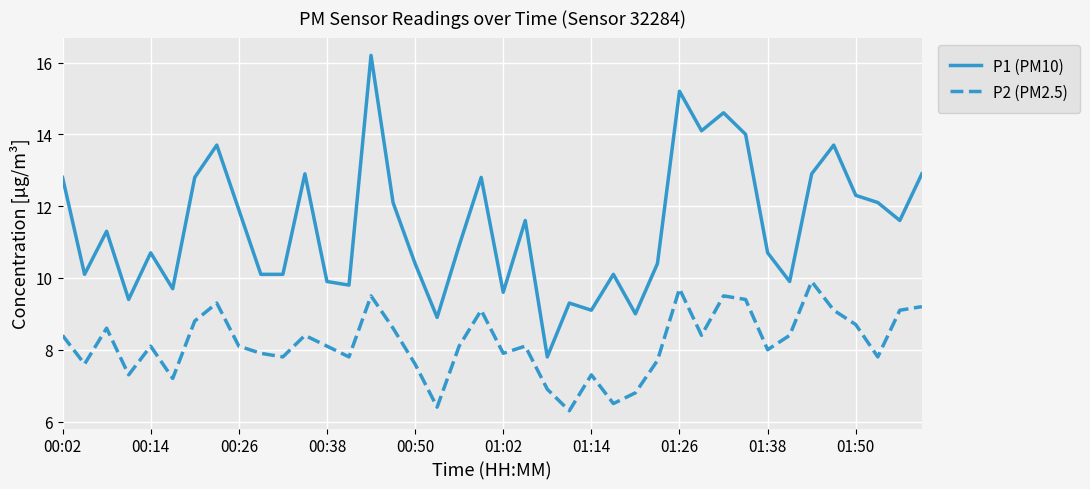

True or false: P2 (PM2.5) and P1 (PM10) intersect in this chart.

False